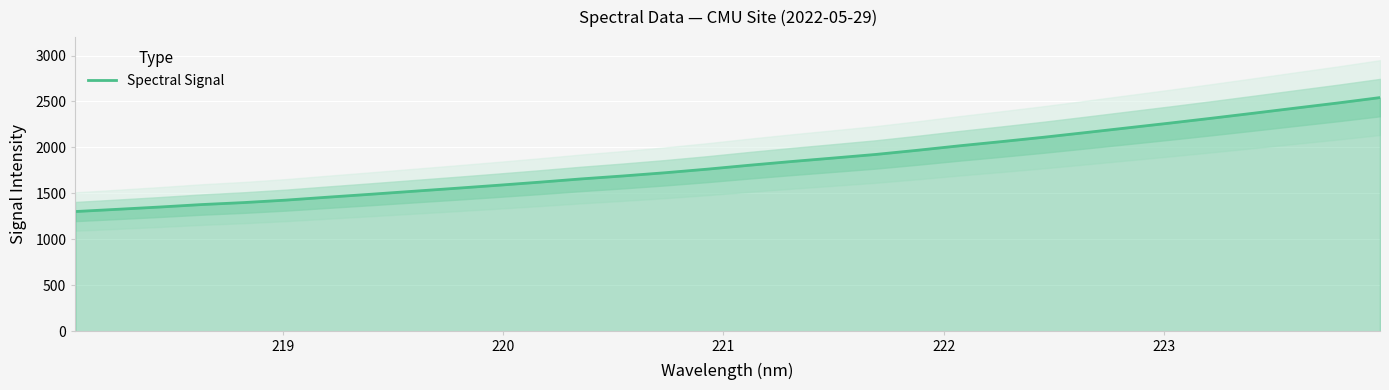

What is the lowest value of the Spectral Signal series?

1303.5